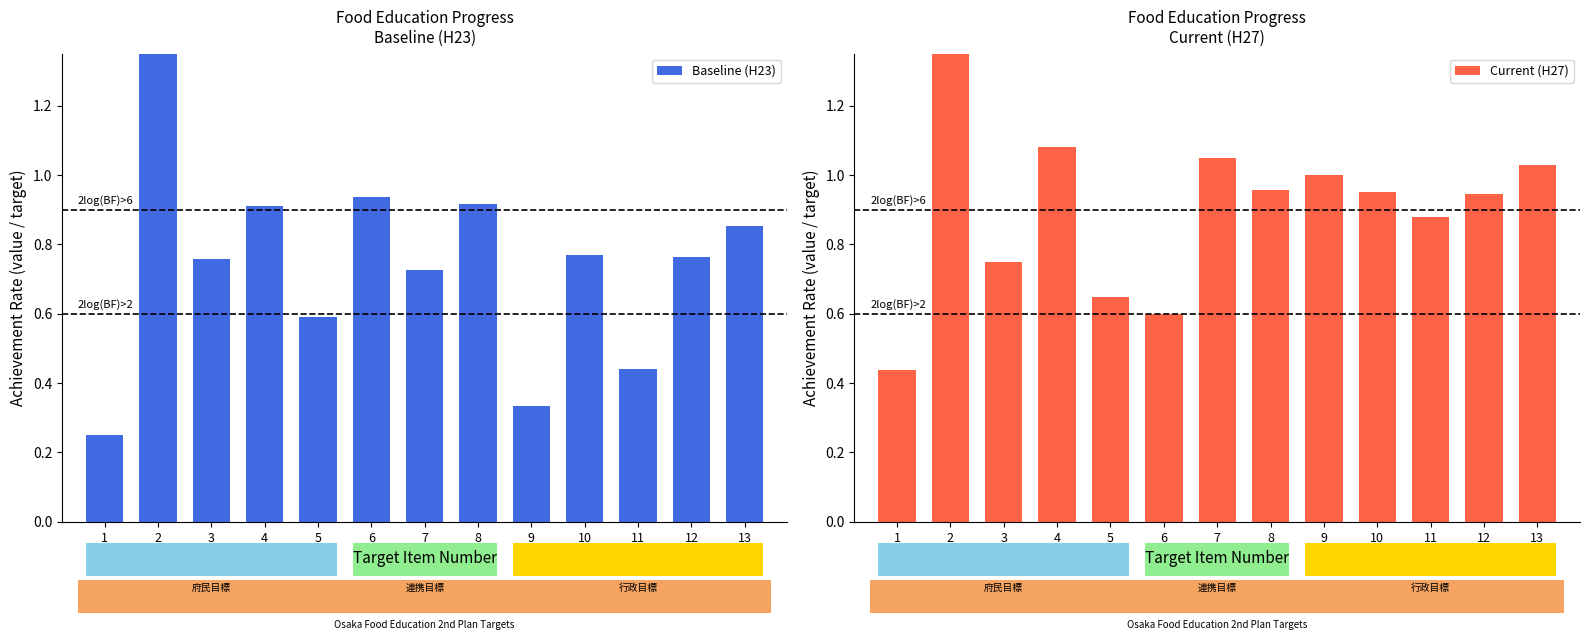

The Current (H27) series shows 0.5 at 12. True or false?

False